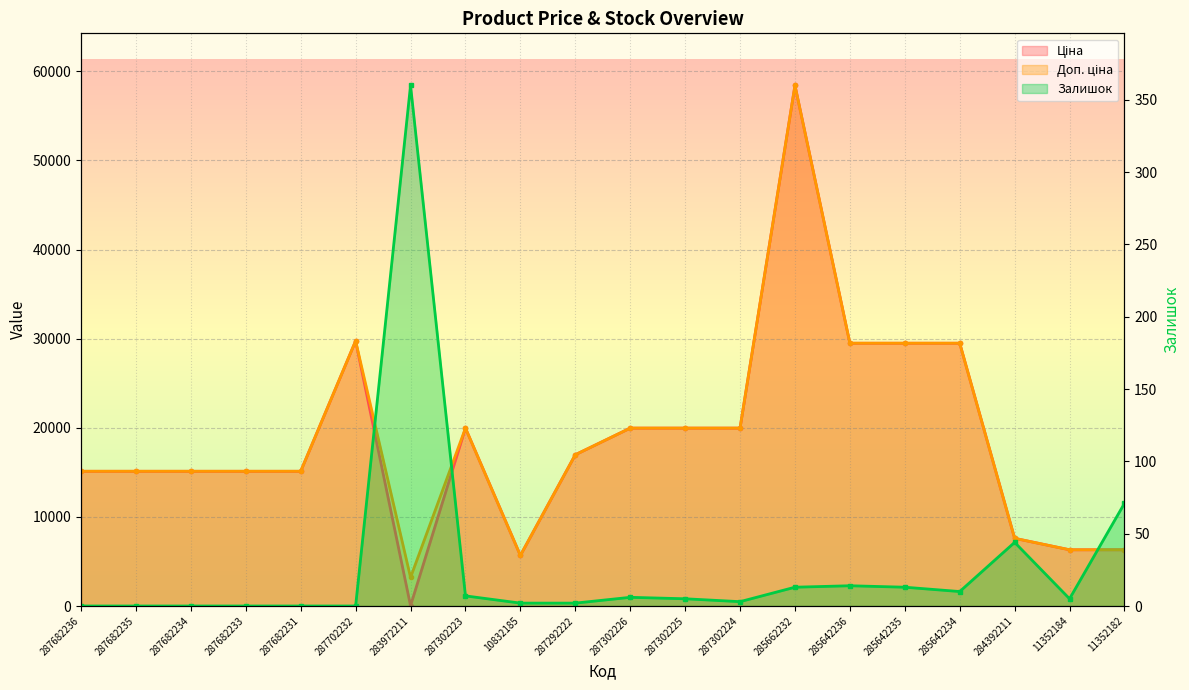

True or false: Доп. ціна has more than 1 points higher than both neighbors.

True